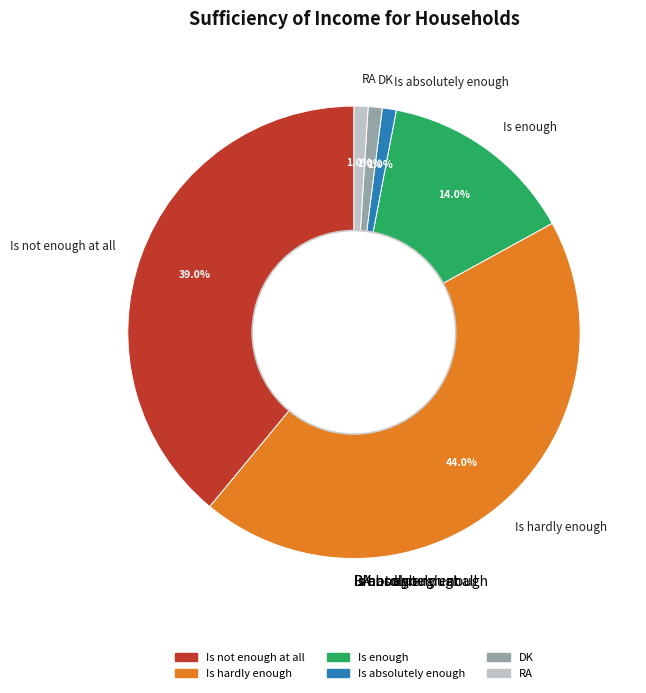

To the nearest percent, what is the average slice percentage?

17%